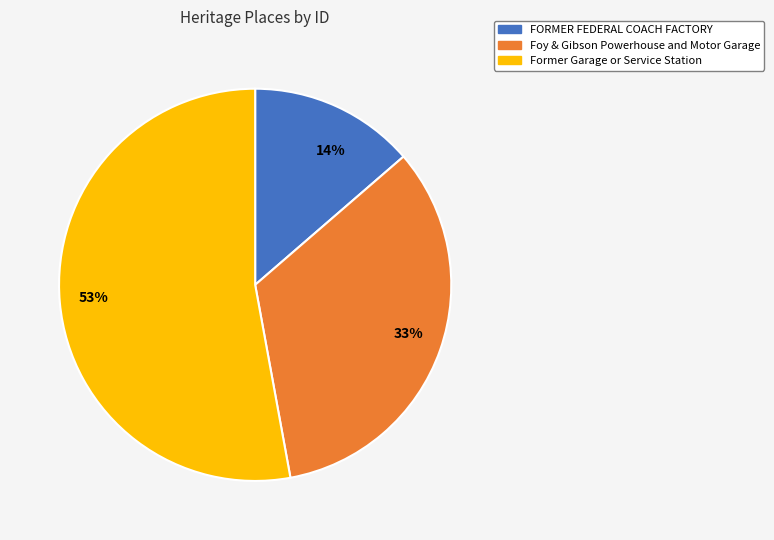

Which slice is the largest?

Former Garage or Service Station